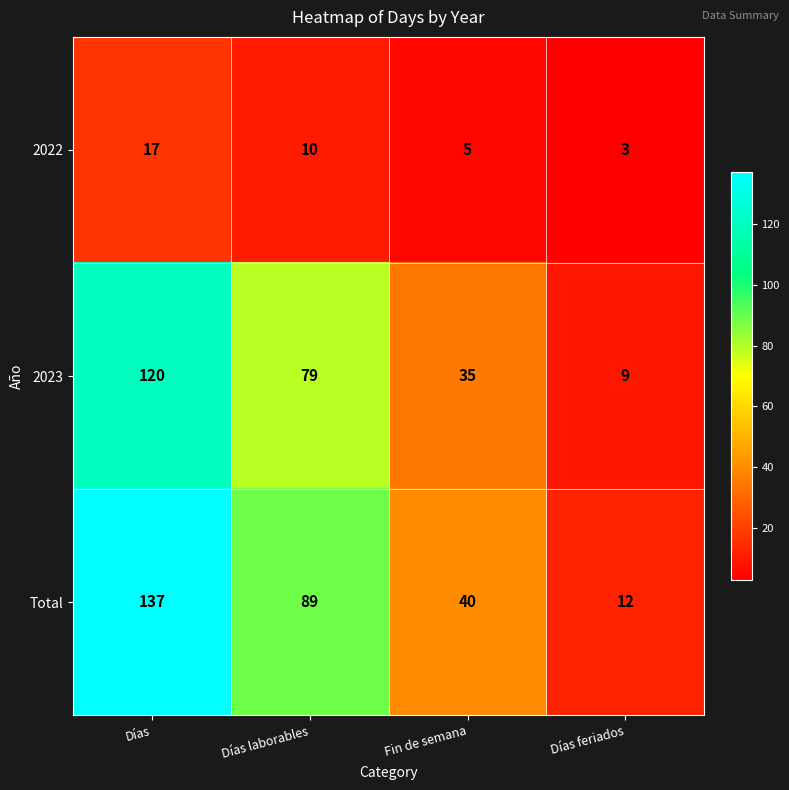

Which series has the widest spread of values?

Total